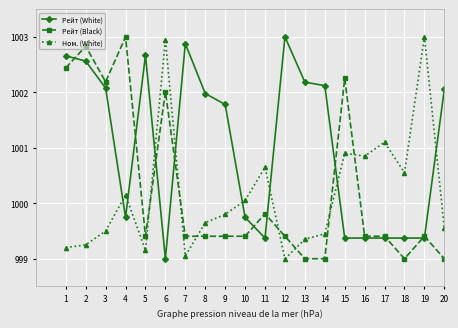

What is the difference between the highest and lowest values at 12?

4.0